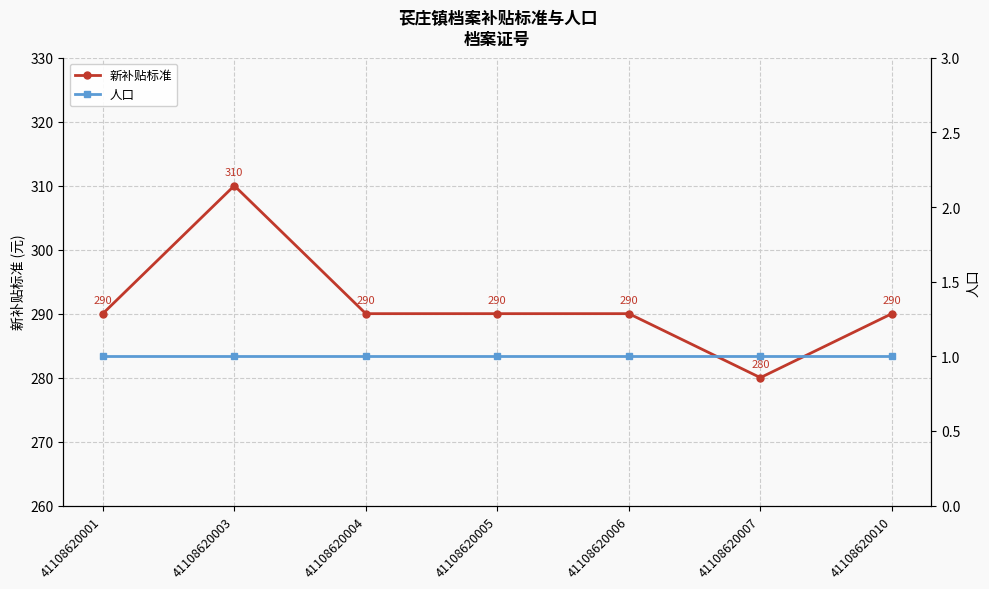

What is the maximum value shown in the chart?

310